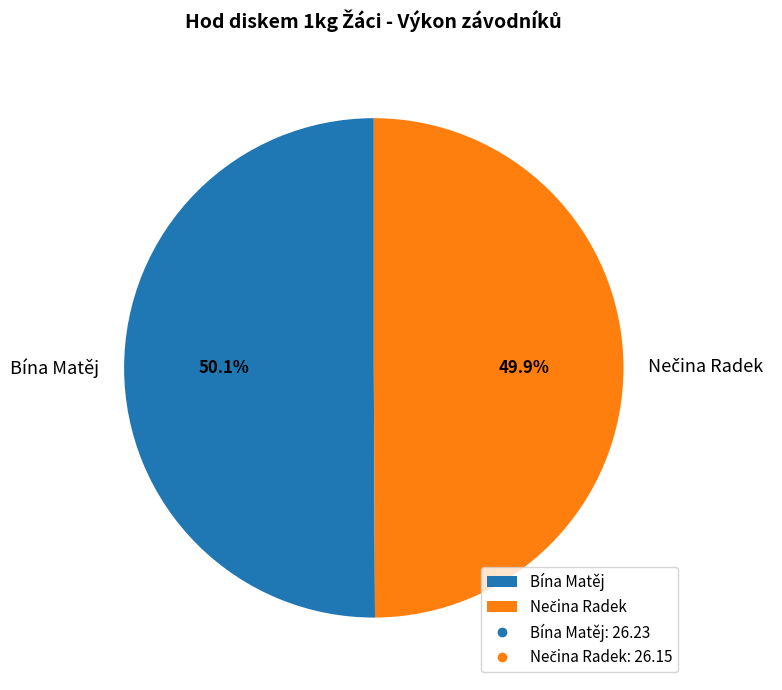

What portion of the pie excludes Bína Matěj?

49.9%